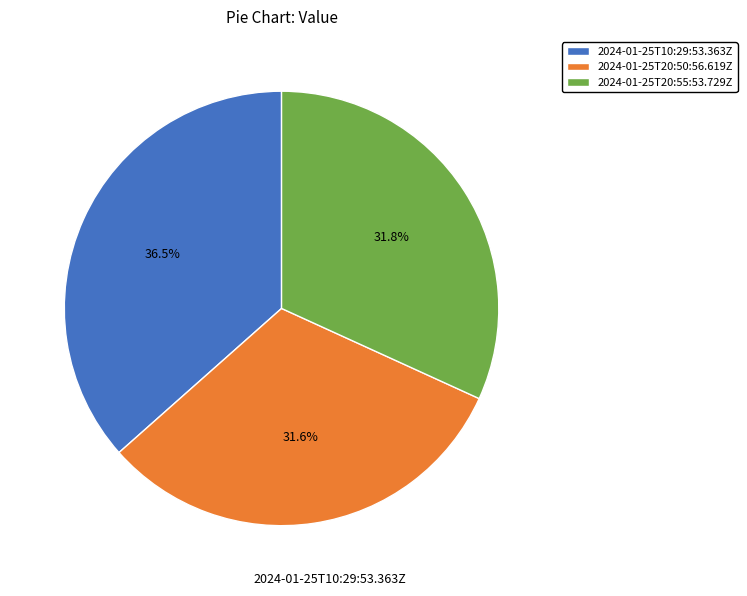

What is the ratio of the value at 2024-01-25T20:55:53.729Z to the value at 2024-01-25T10:29:53.363Z?

0.9